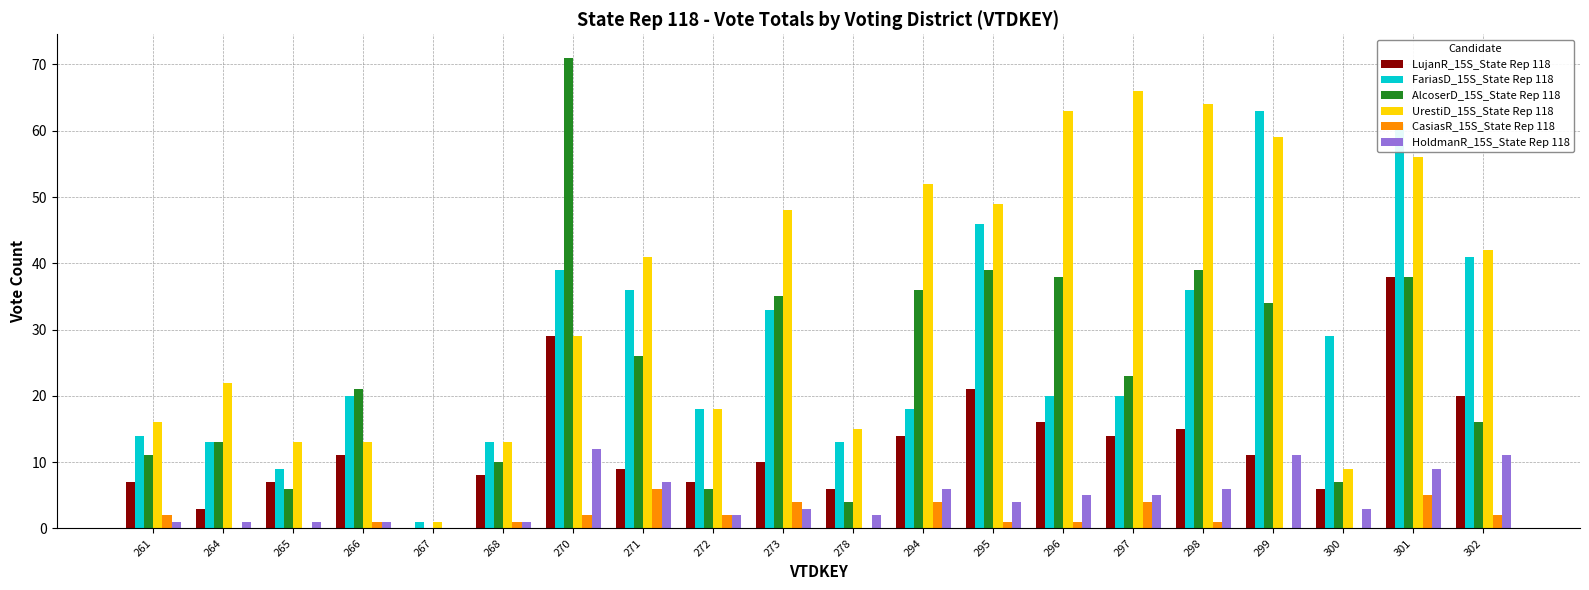

Which category has the highest value in the HoldmanR_15S_State Rep 118 series?

270